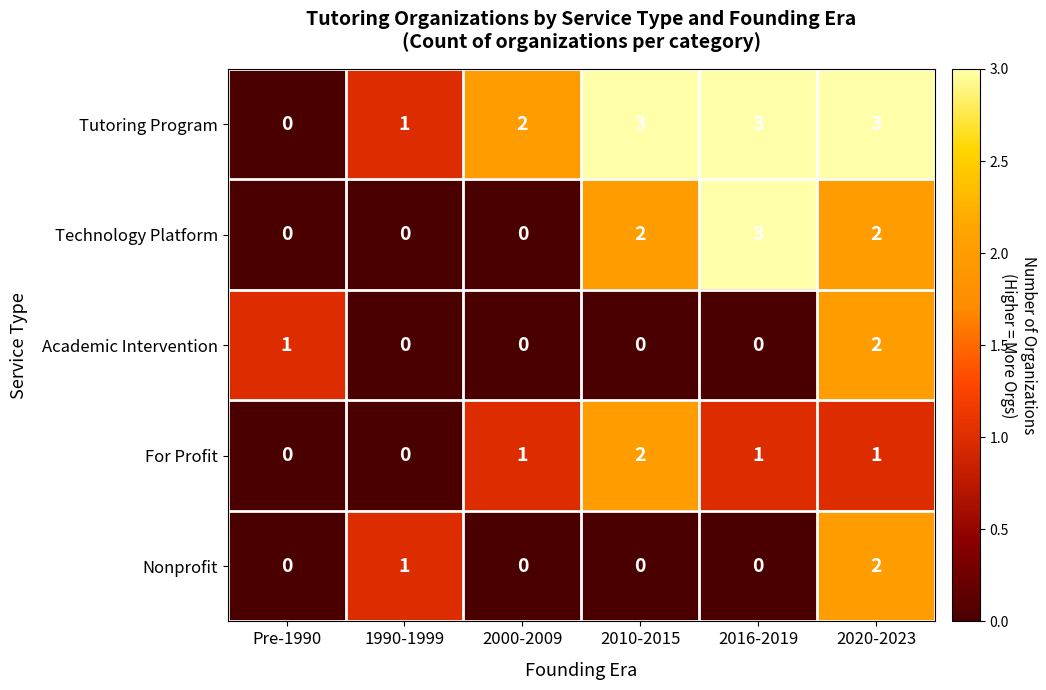

Is it true that Tutoring Program equals 1 at 2000-2009?

False